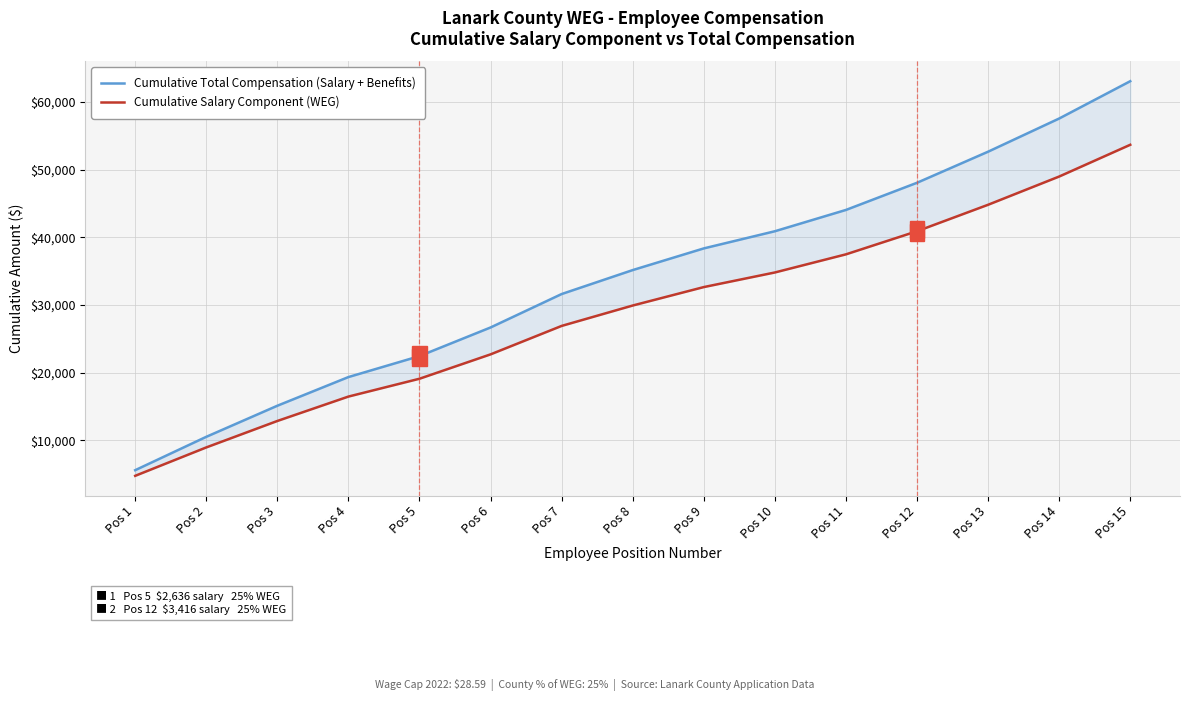

Which label corresponds to the largest value in the chart?

Pos 15